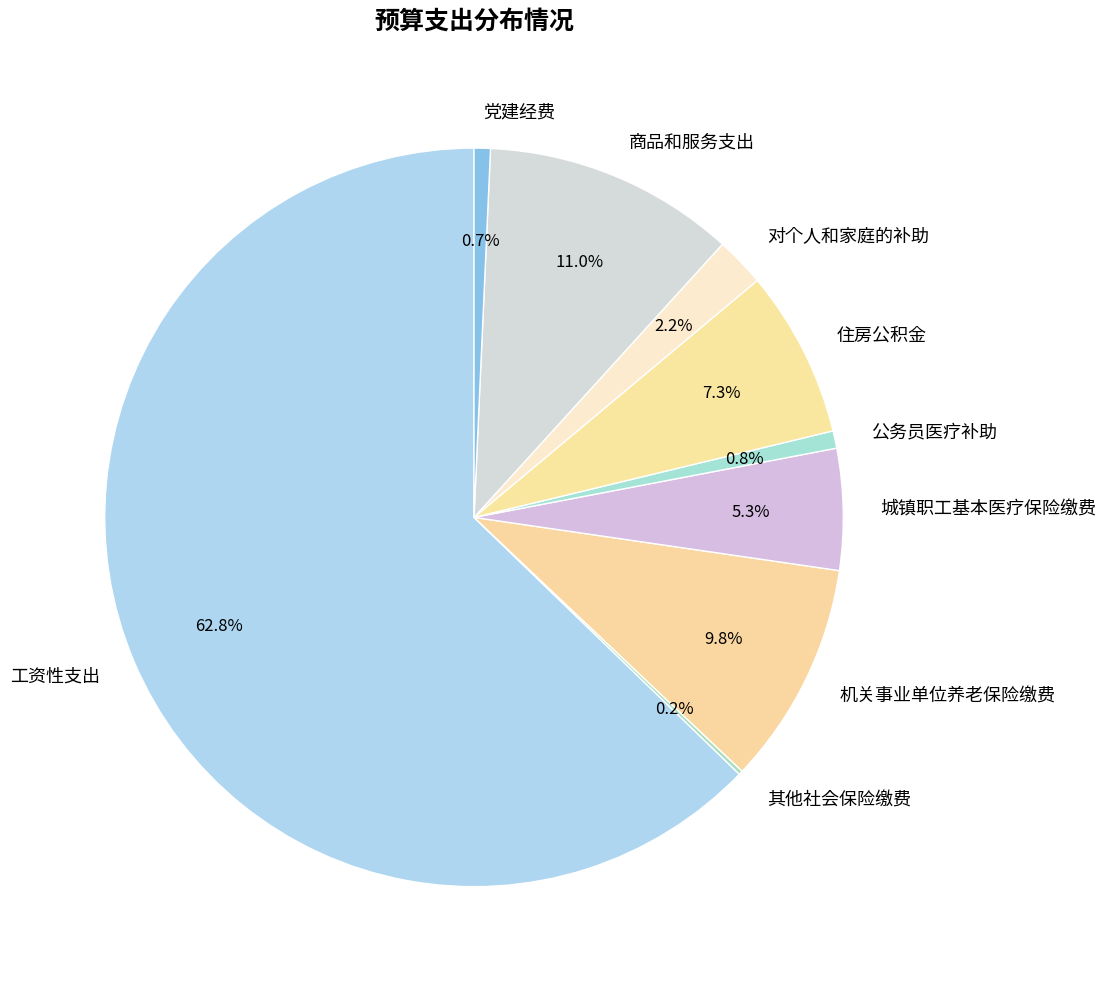

What is the ratio of the value at 商品和服务支出 to the value at 城镇职工基本医疗保险缴费?

2.1